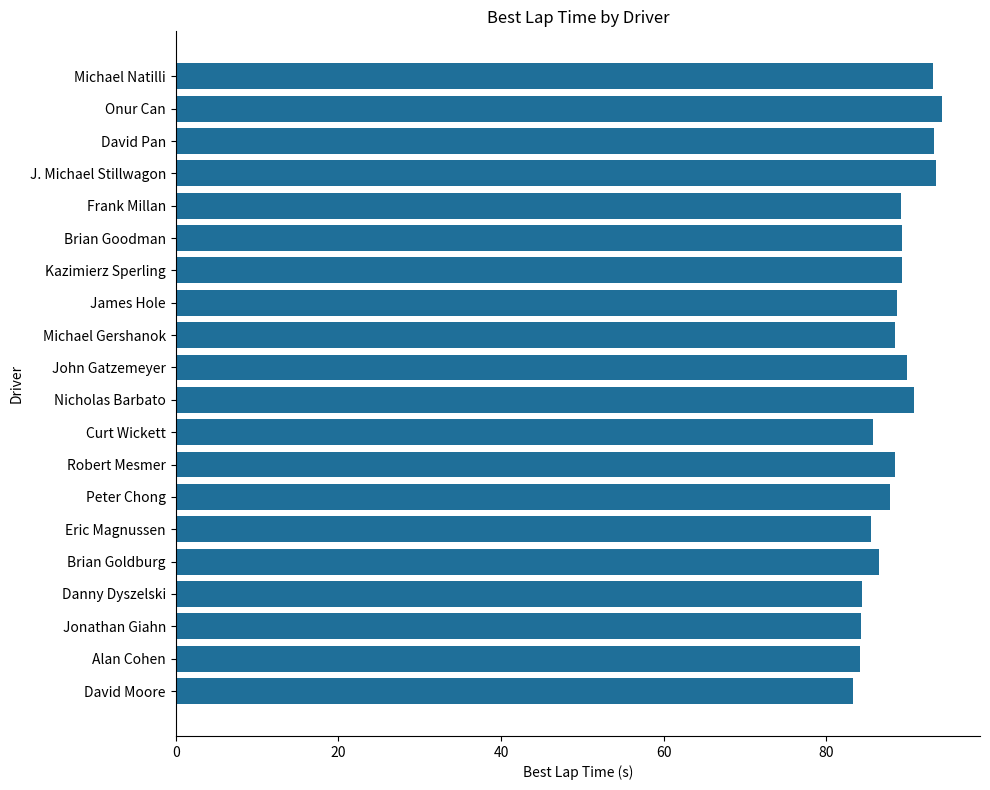

The chart shows a value of 87.8 at Peter Chong. True or false?

True